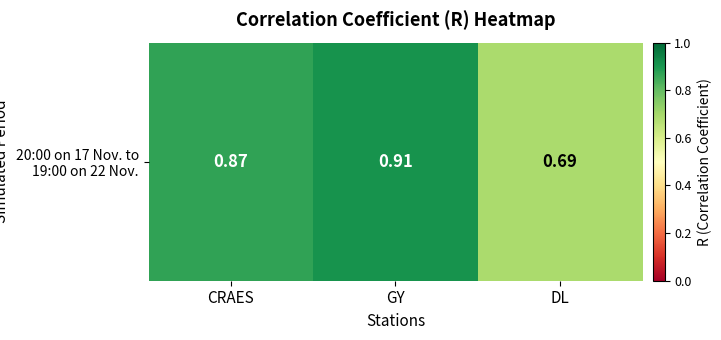

How many series are shown in this chart?

1